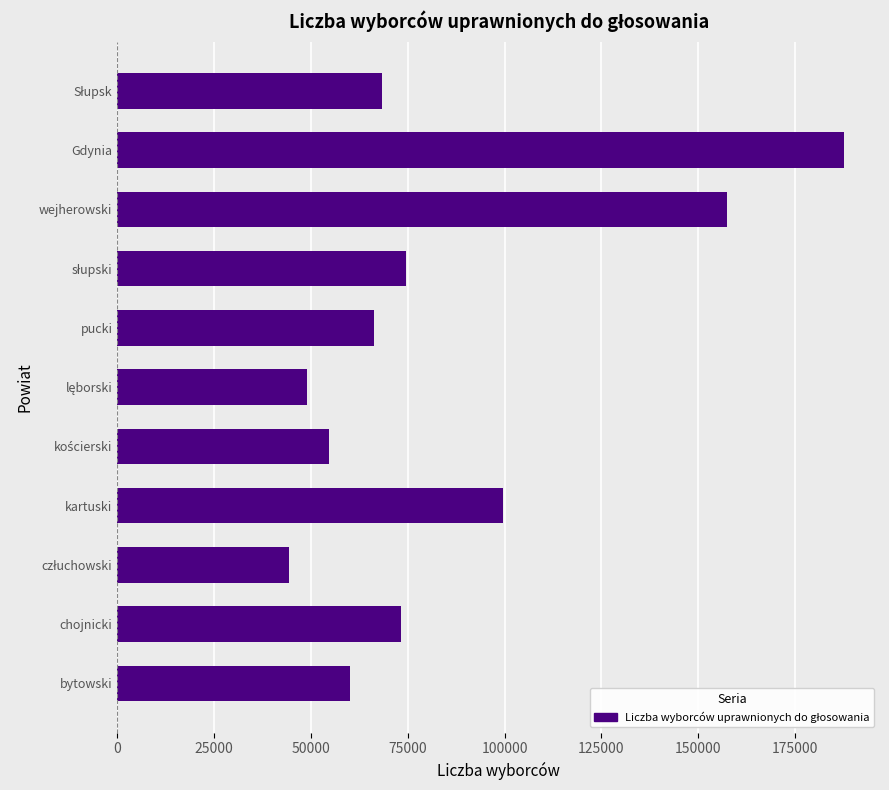

What is the minimum value shown in the chart?

44358